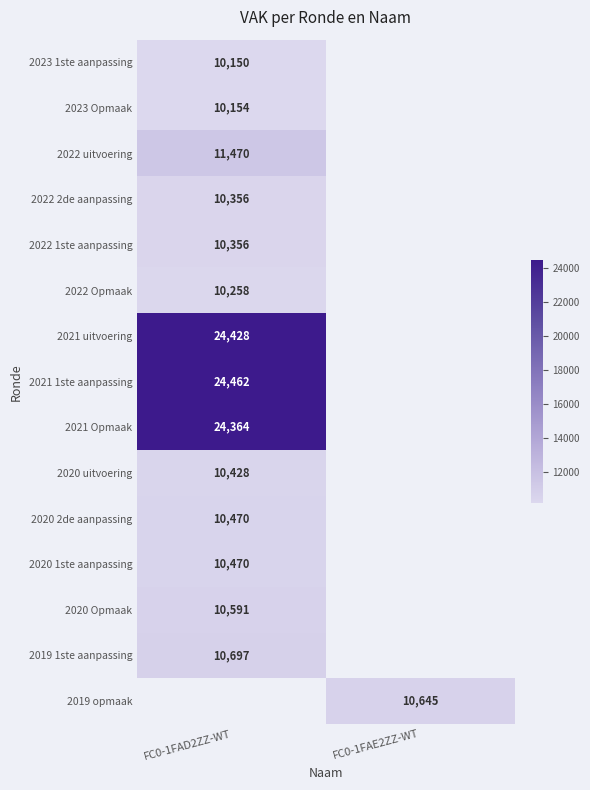

At how many categories does at least one series exceed 19868?

1